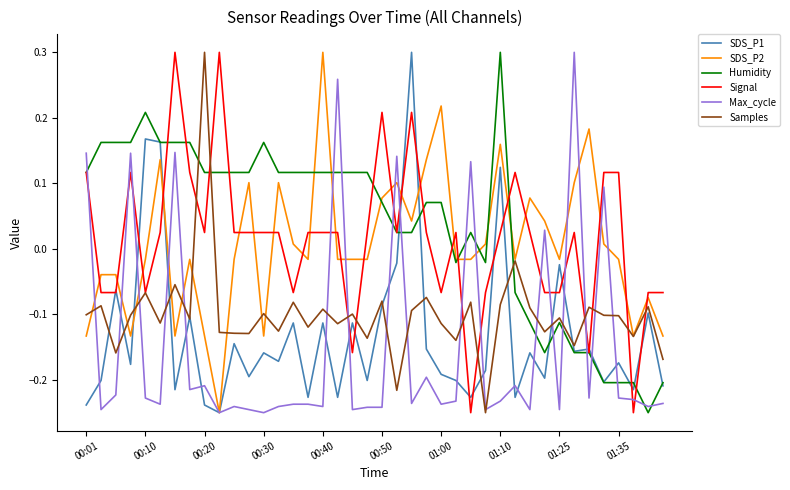

Which series has the largest total across all categories?

Humidity